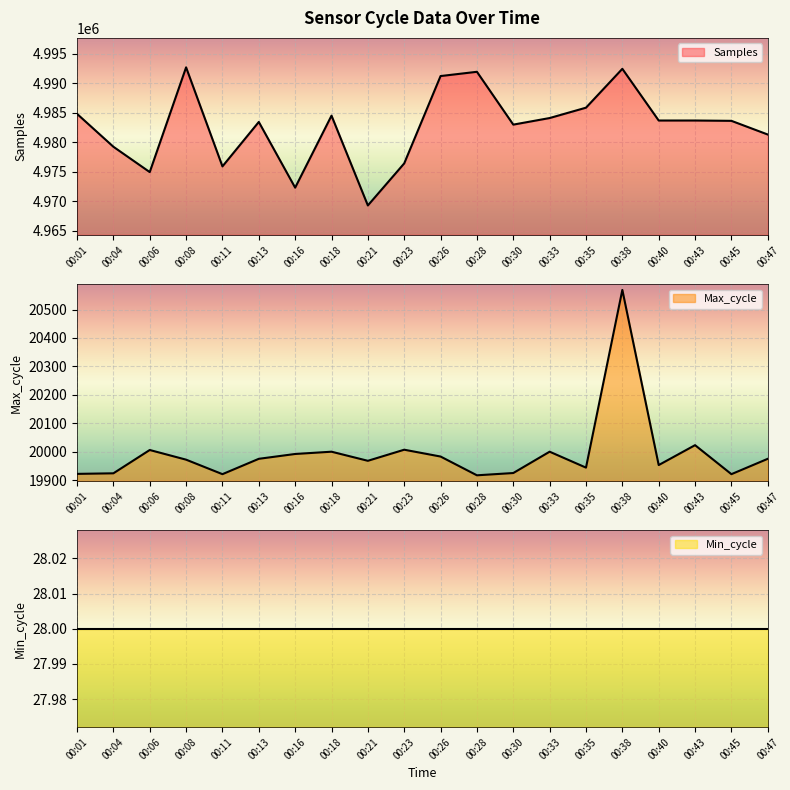

True or false: Max_cycle has a value of 26289 at 00:21.

False